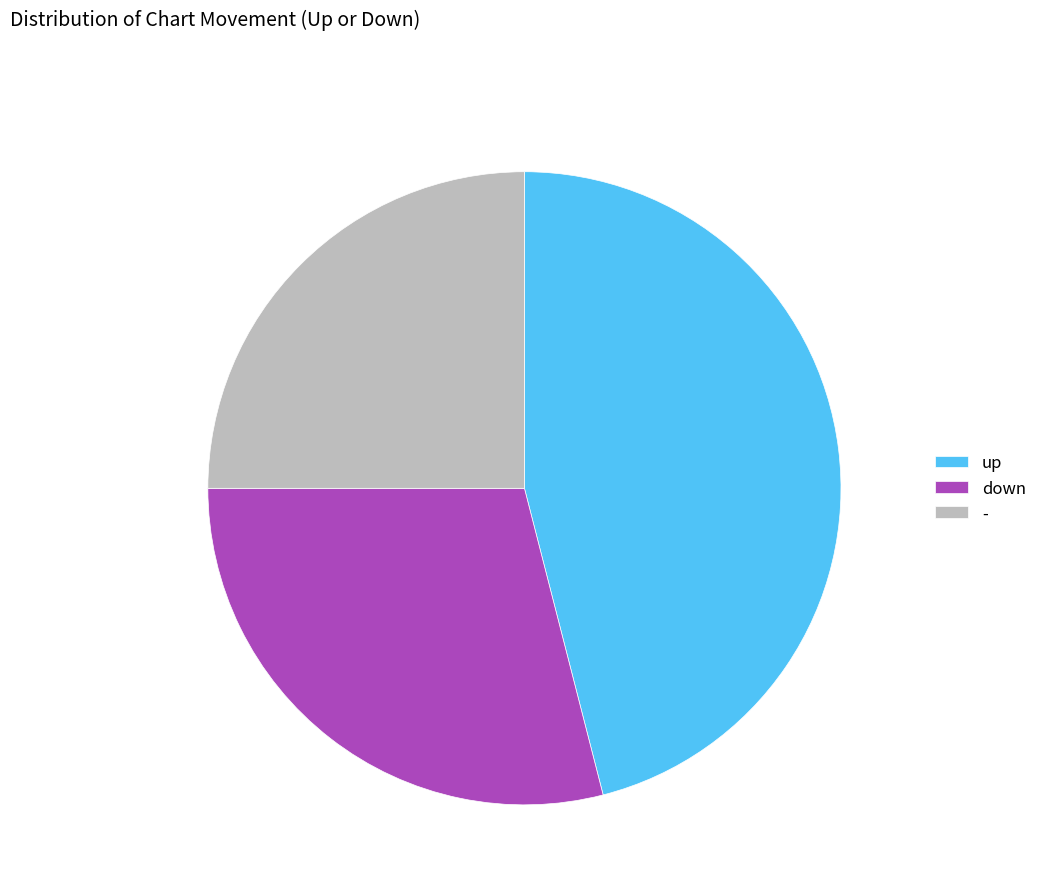

The - slice represents 15% of the pie. True or false?

False